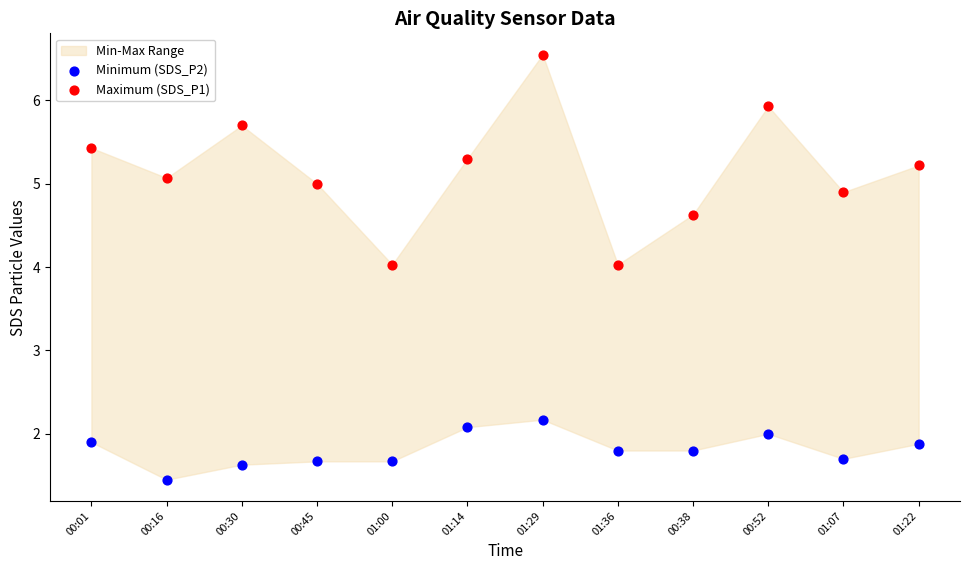

Which series reaches the maximum Y coordinate?

Maximum (SDS_P1)